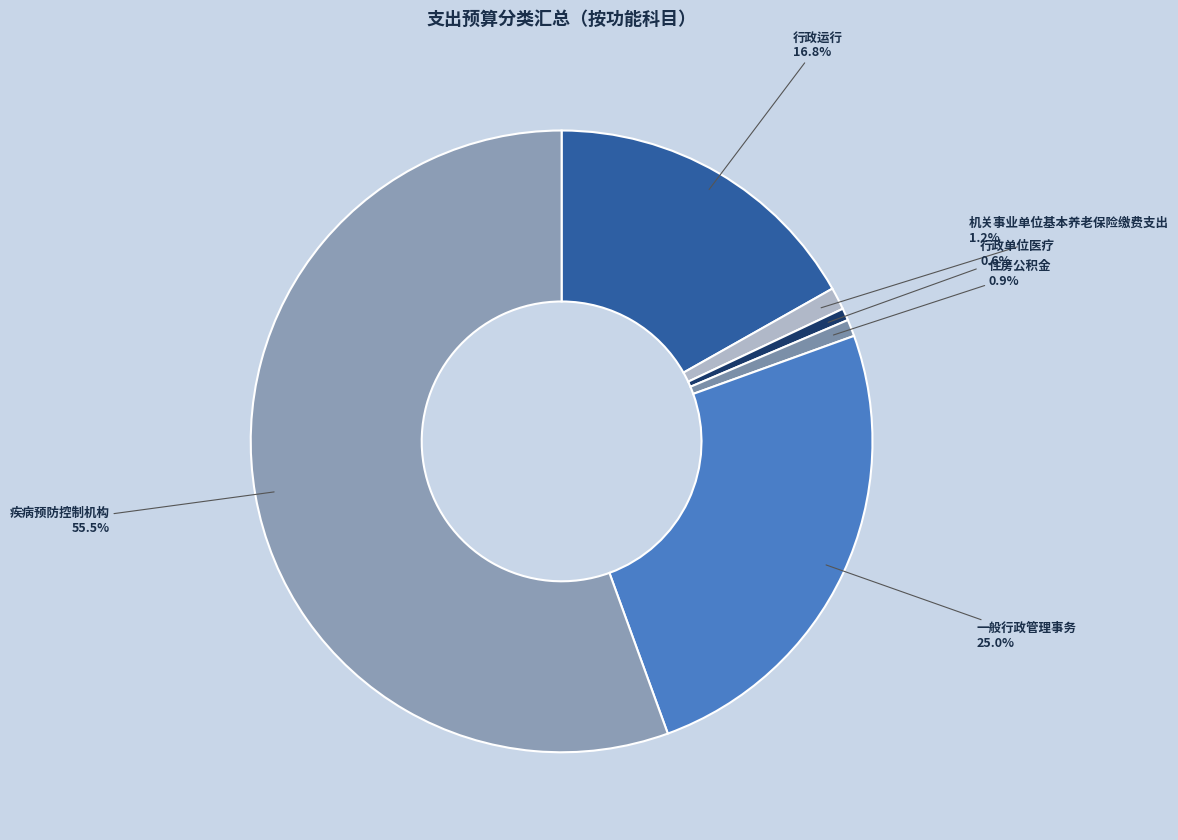

Is it true that 住房公积金 is 1% of the pie?

True